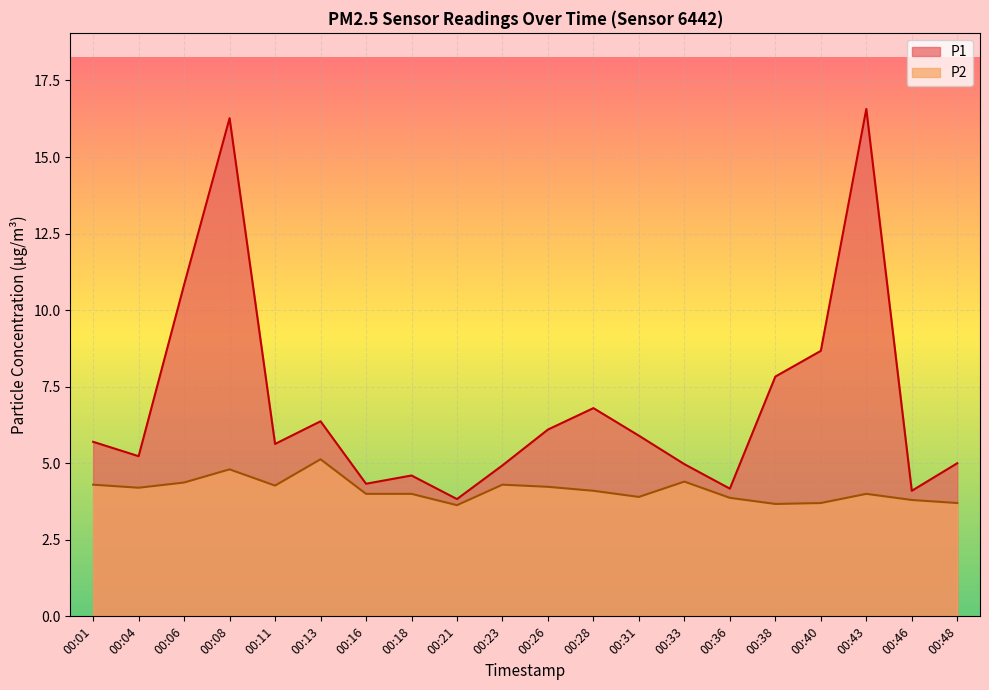

What is the difference between the second highest and second lowest values in the P2 series?

1.1